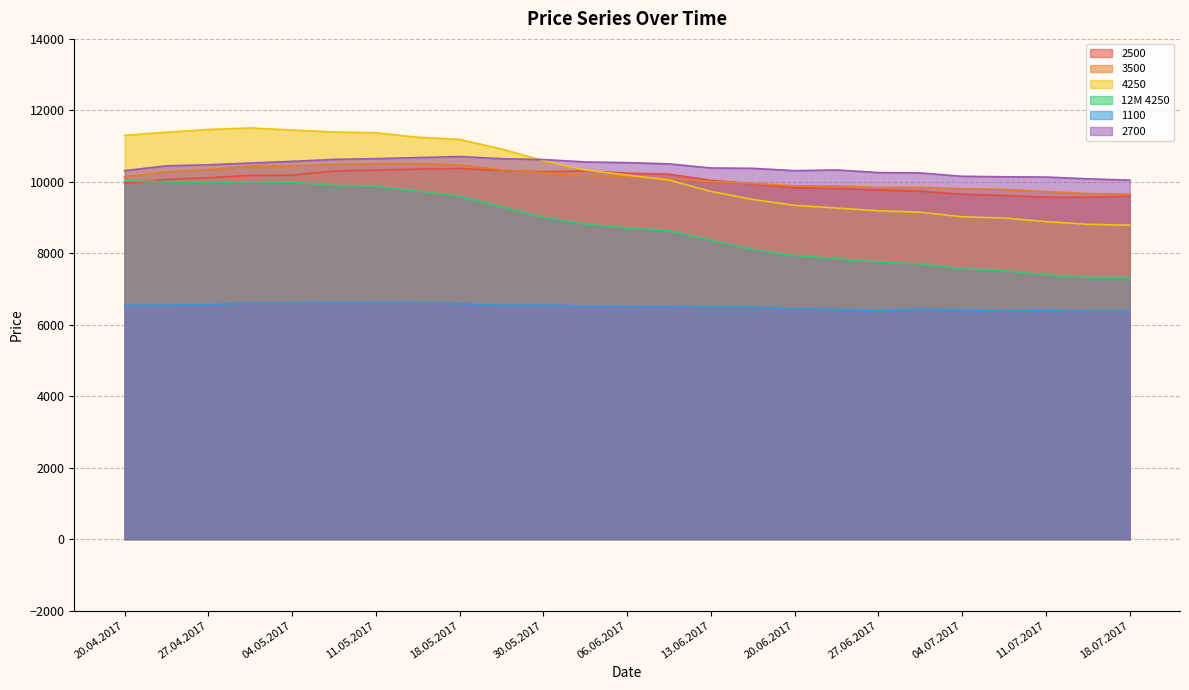

What is the label of the 25th point from the right?

20.04.2017